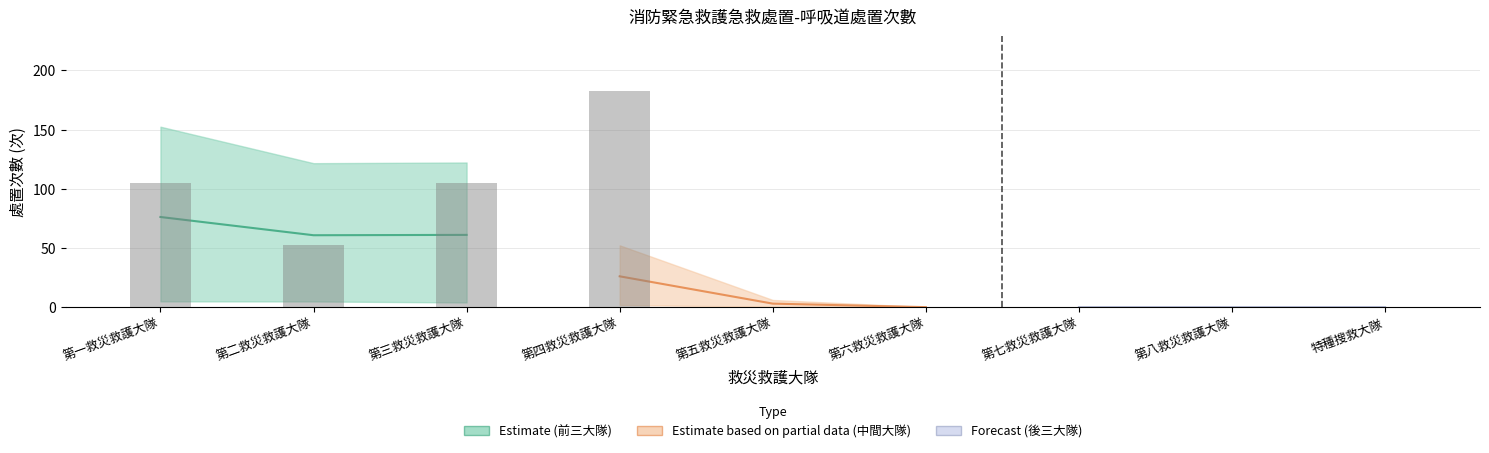

What is the difference between the maximum and minimum values?

182.9